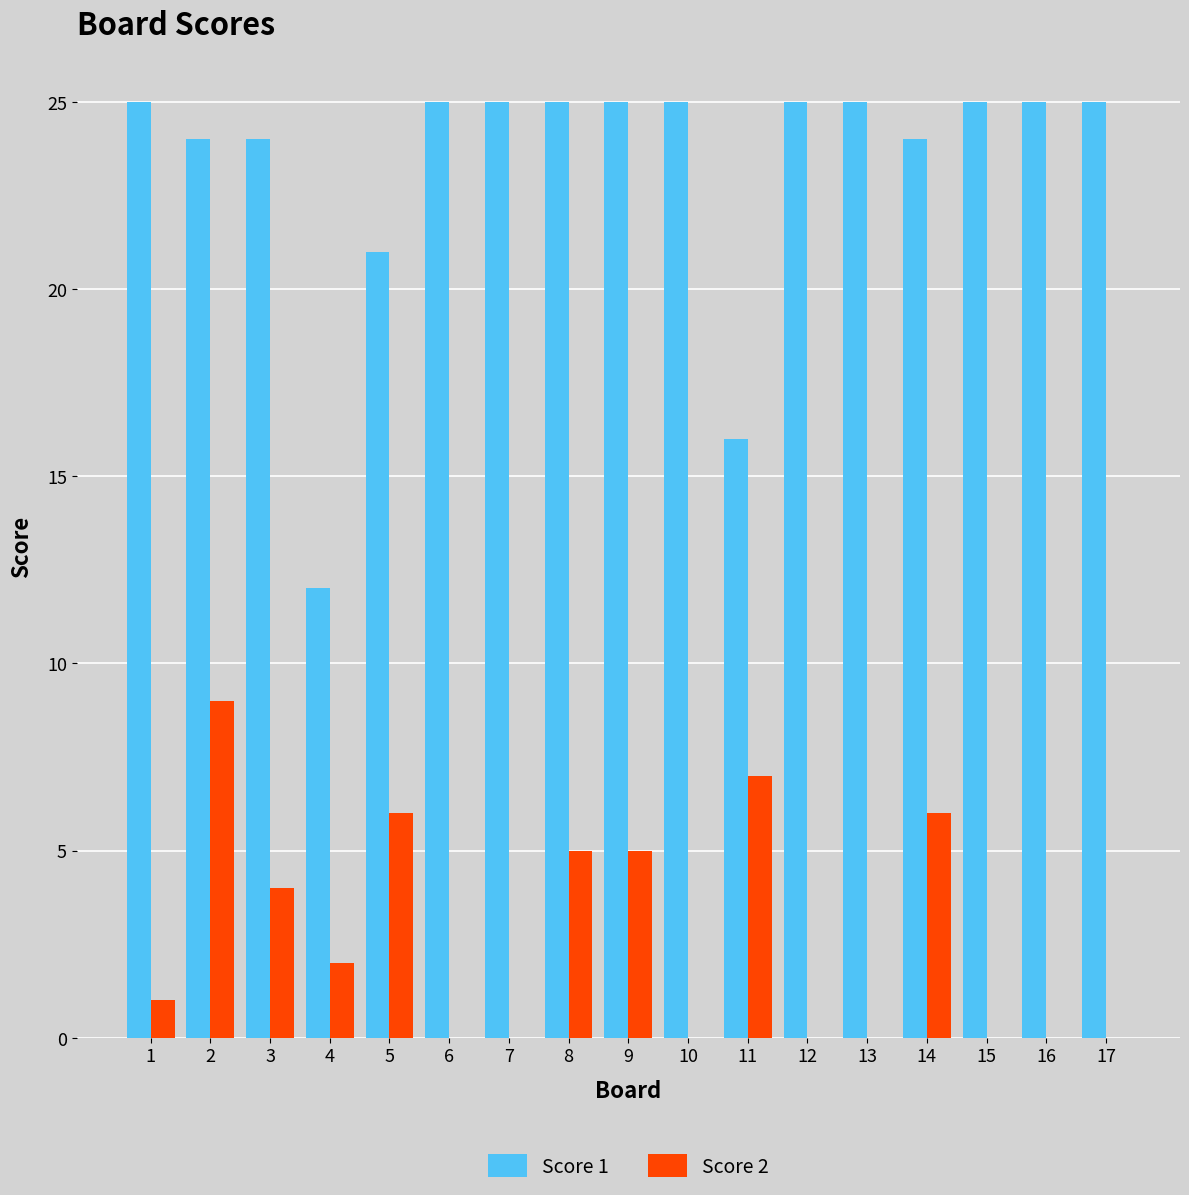

True or false: Score 2 has a value of 11 at 5.

False